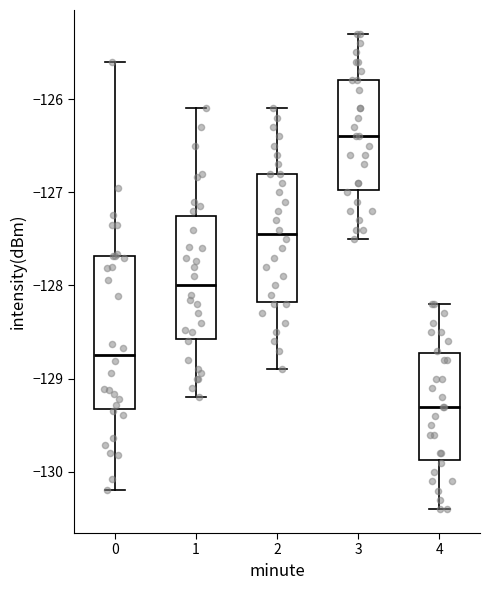

Where is the upper edge of the box at x = 2 on the y-axis? The values are not printed on the chart, so give them approximately, as read against the axis.

-126.8